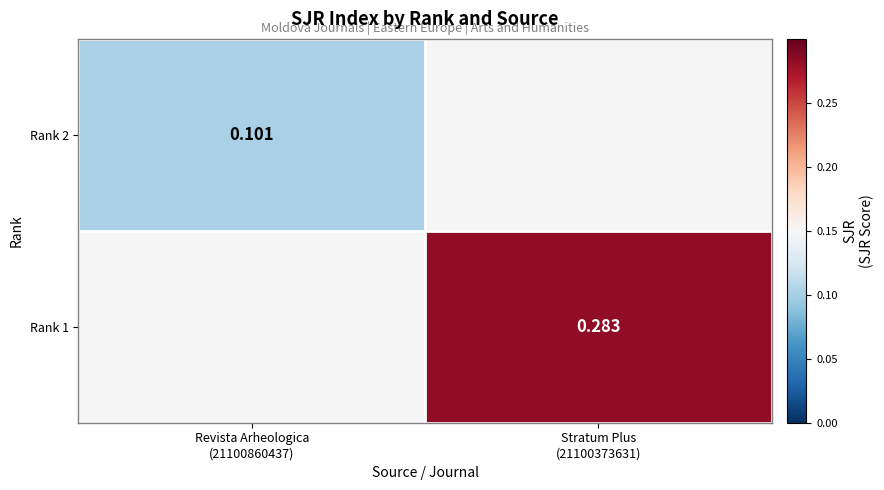

What is the smallest value displayed?

0.1